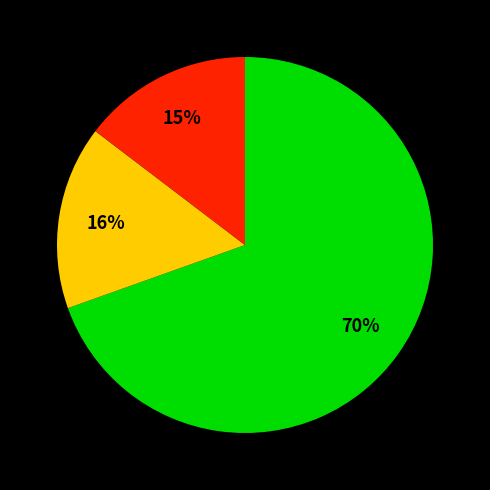

Does any single category account for the majority?

Yes